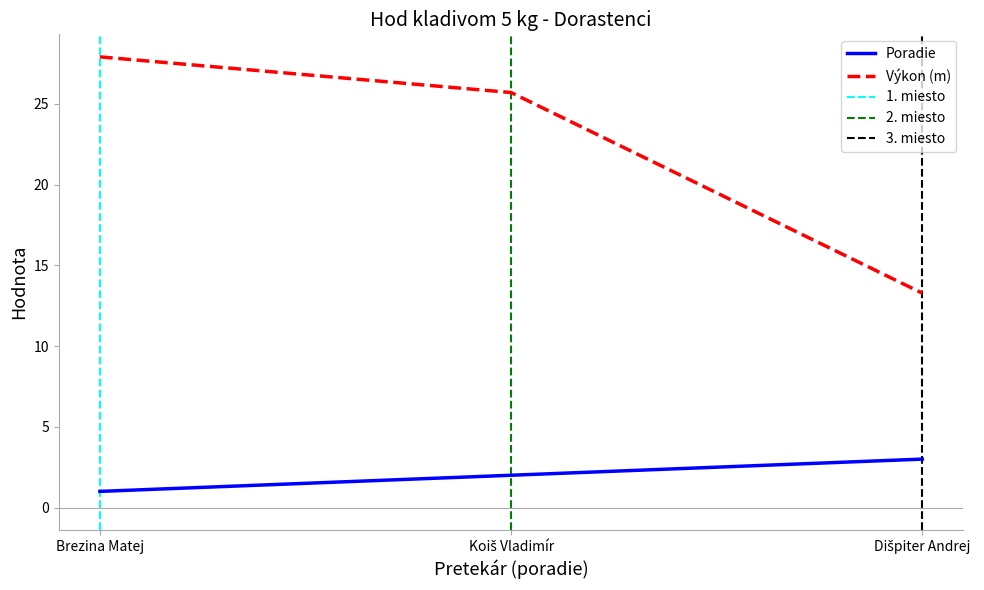

Reading right to left, list all the values displayed in this chart.

Poradie: Dišpiter Andrej=3.0	Koiš Vladimír=2.0	Brezina Matej=1.0
Výkon: Dišpiter Andrej=13.3	Koiš Vladimír=25.7	Brezina Matej=27.9